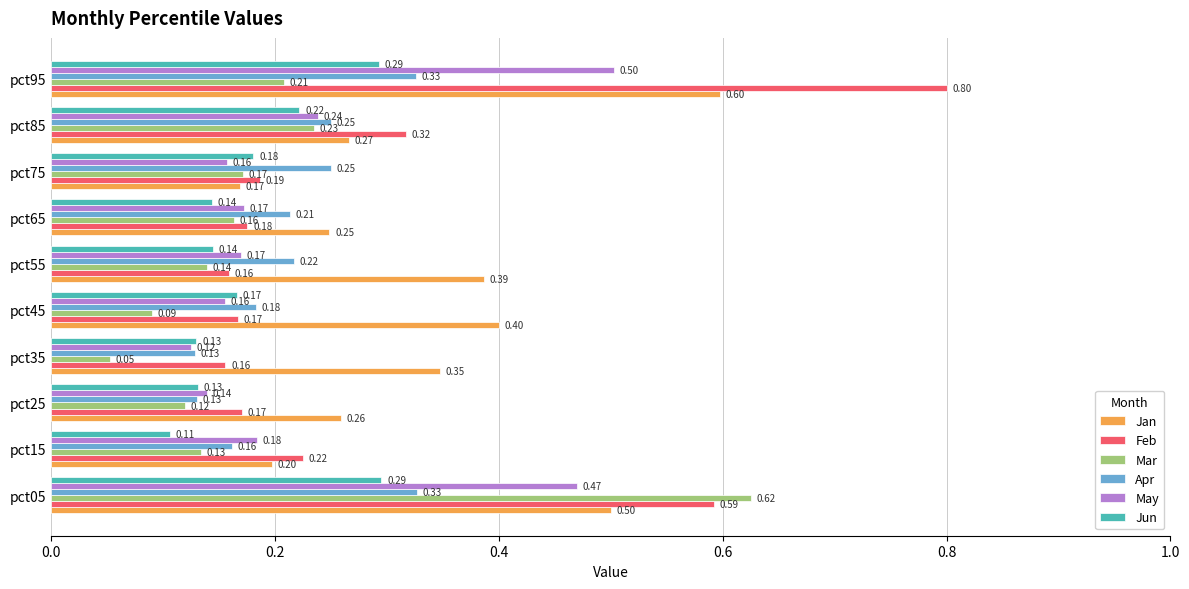

Which label corresponds to the smallest value in the chart?

pct35